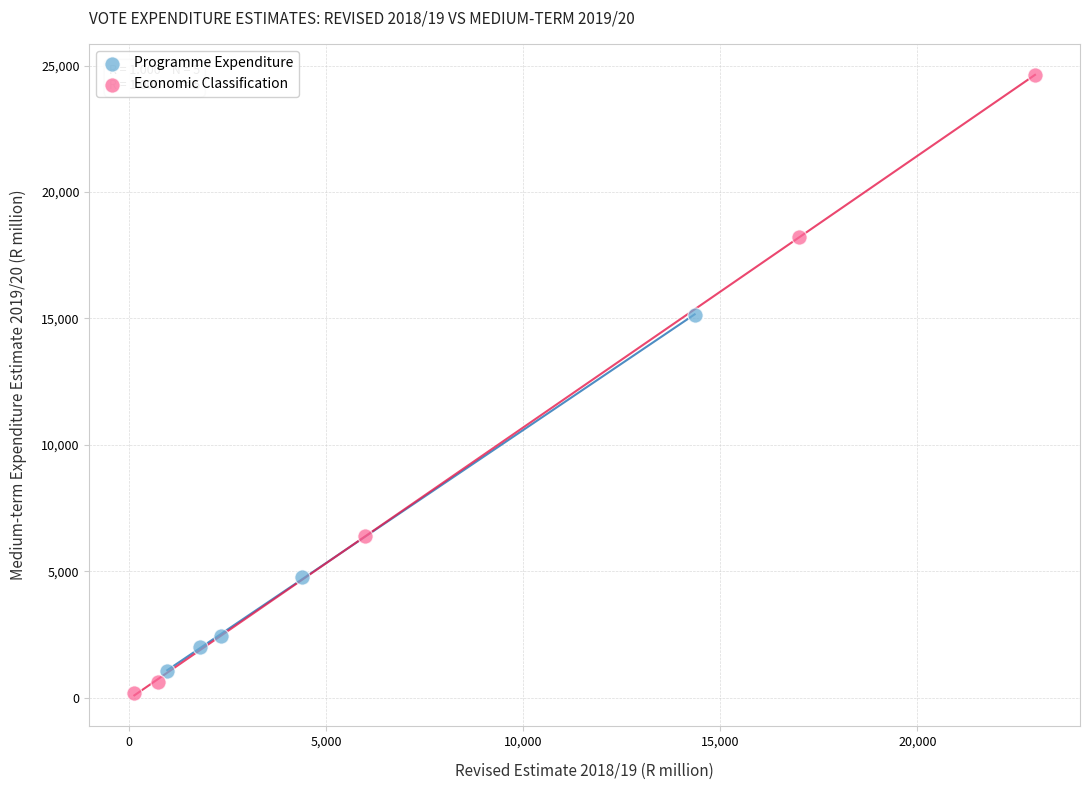

Which series has the widest spread of Y values?

Economic Classification